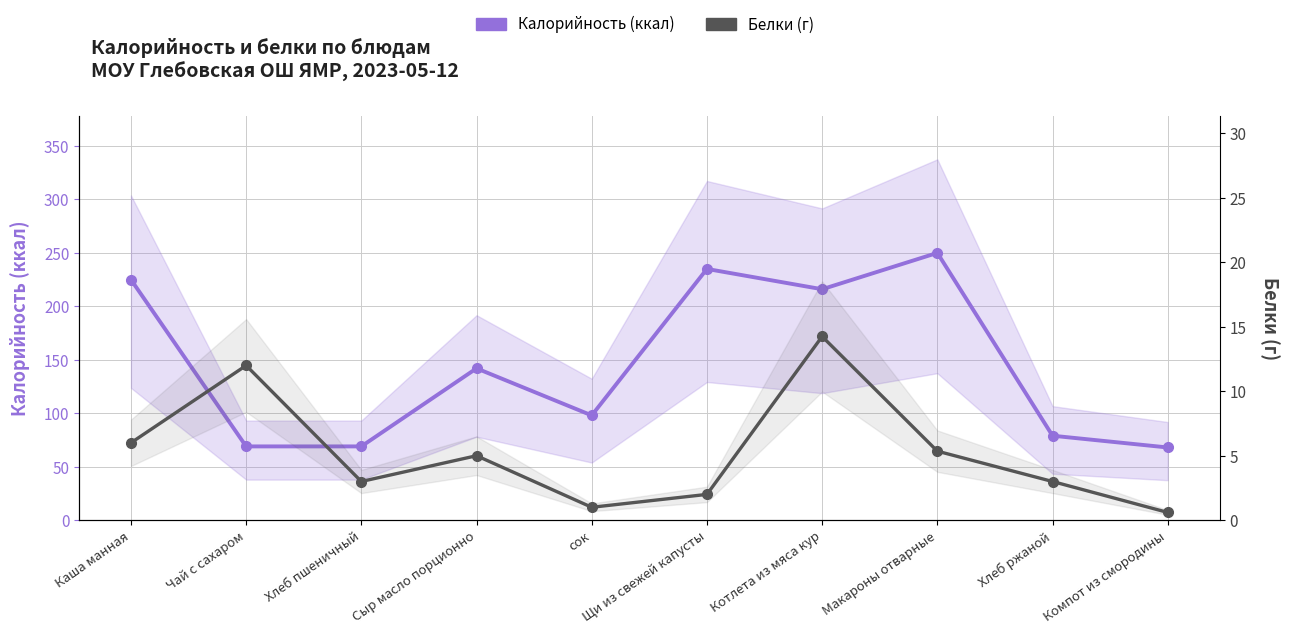

How many lines are shown in the chart?

2